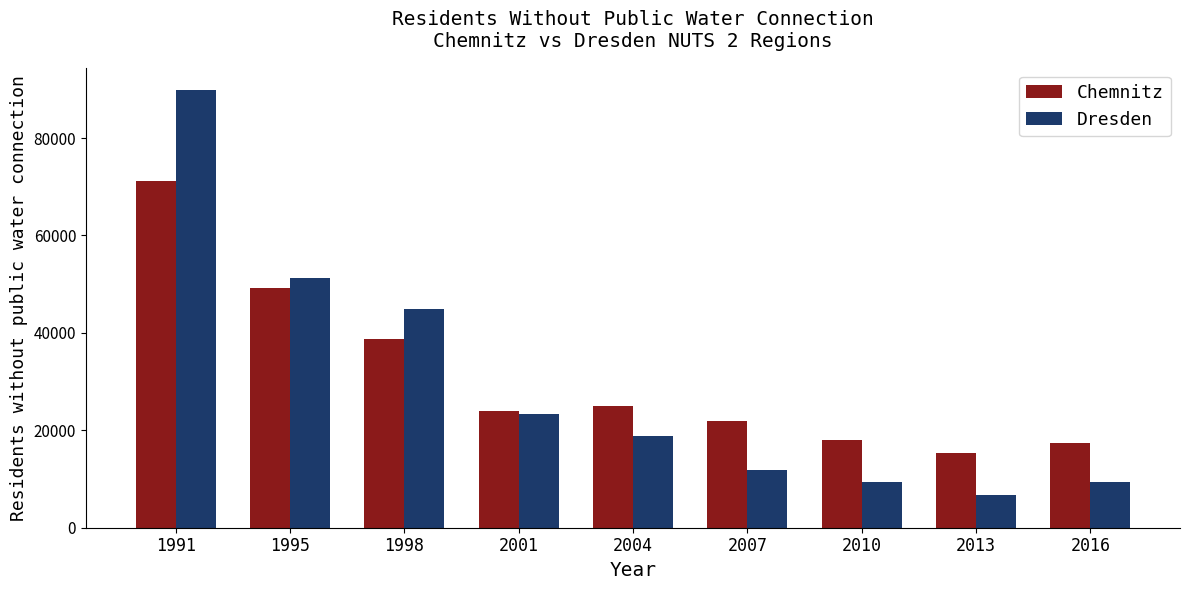

Which series has the largest range (max minus min)?

Dresden